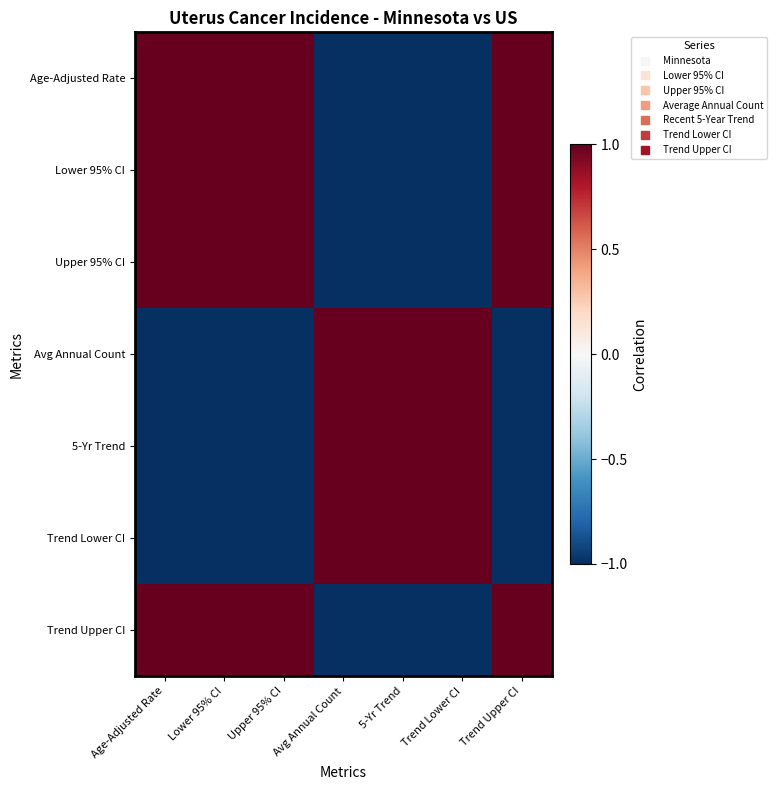

Rank the series by their maximum value, from lowest to highest.

Age-Adjusted Rate, Lower 95% CI, Upper 95% CI, Avg Annual Count, 5-Yr Trend, Trend Lower CI, Trend Upper CI